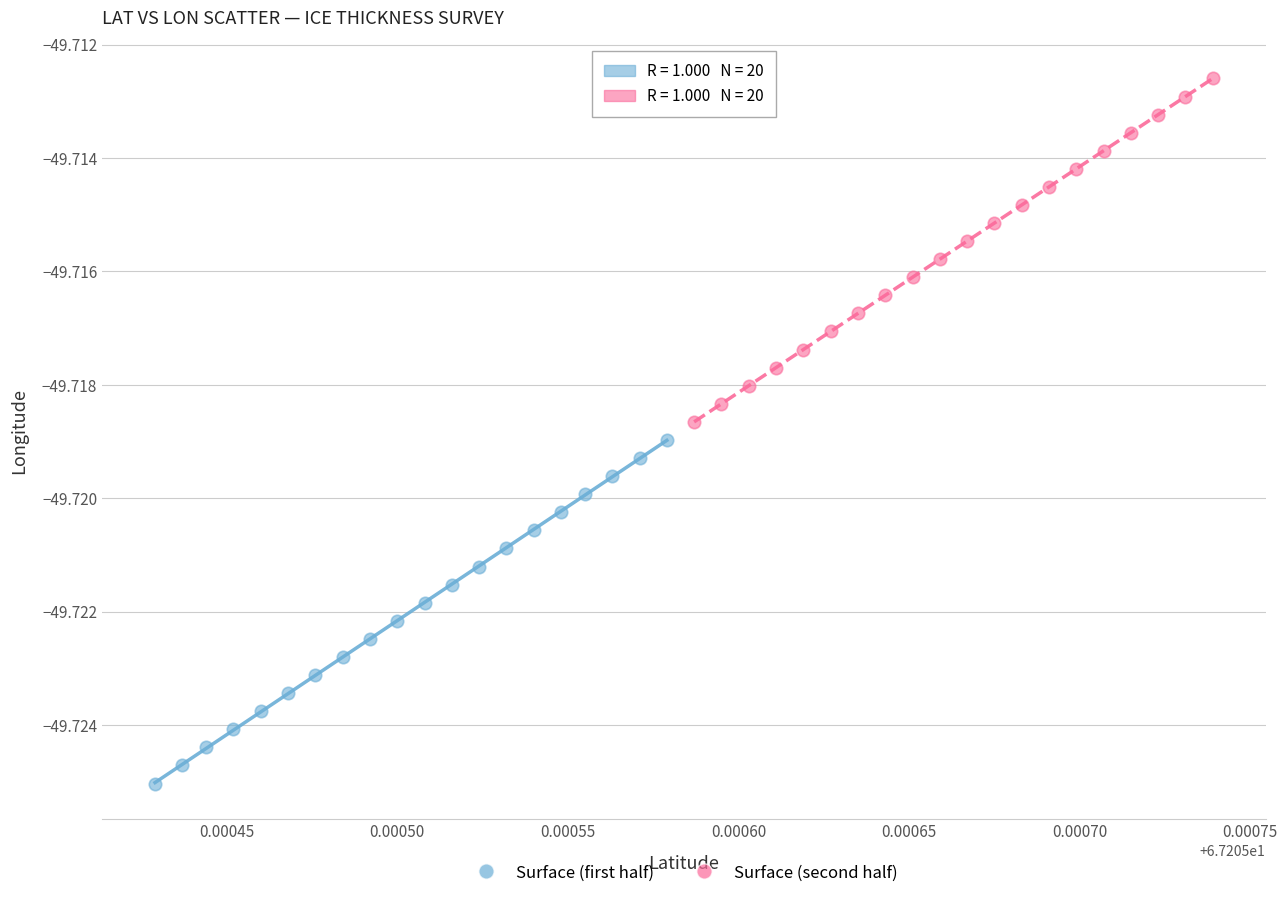

Which series has the widest spread of Y values?

Surface (first half)